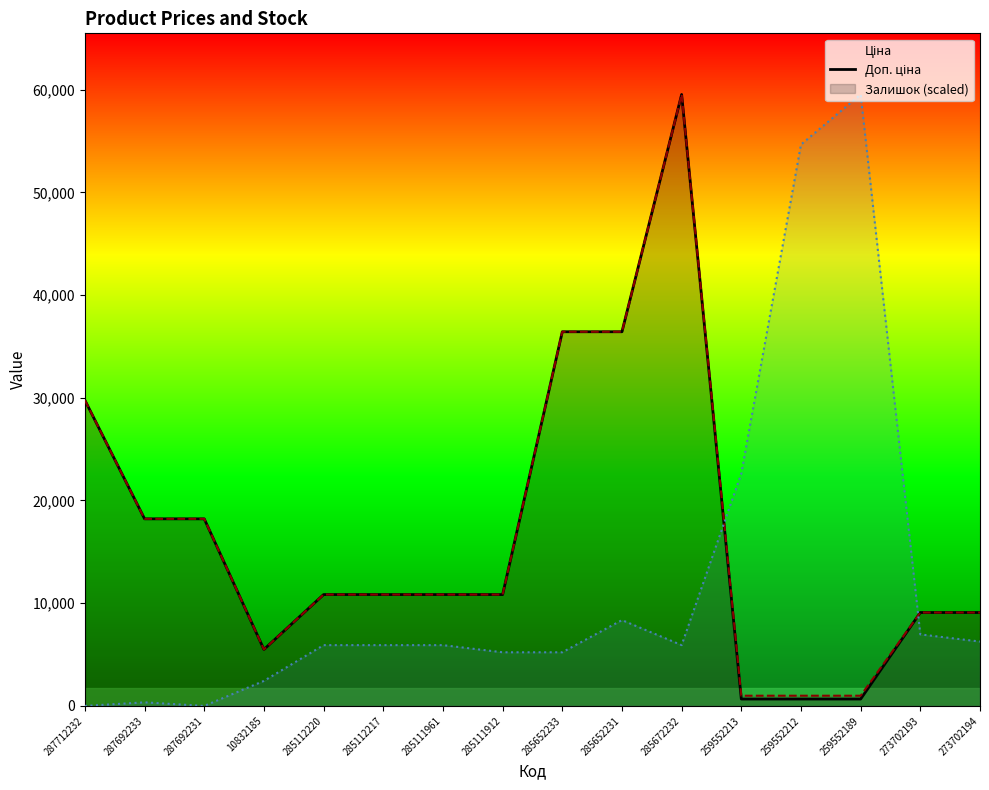

Is the value of Залишок at 285111961 greater than the value of Доп. ціна at 287712232?

No